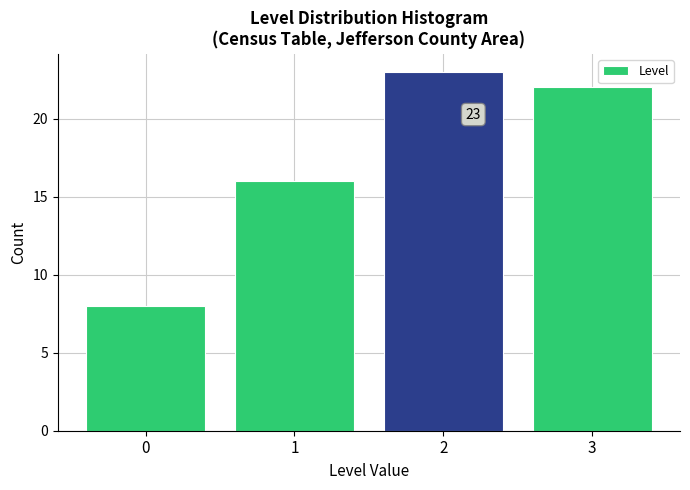

Over which range of the x-axis is the bar tallest?

1.5 to 2.5